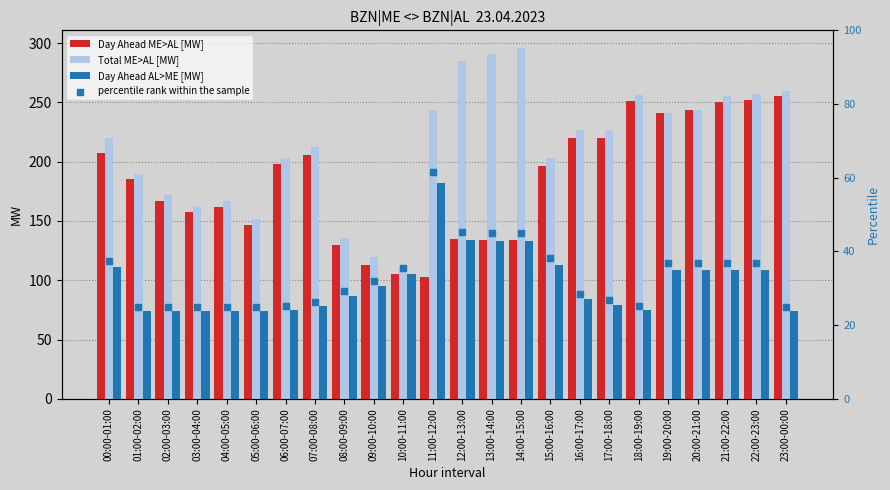

Which series reaches the maximum Y coordinate?

Total ME>AL [MW]